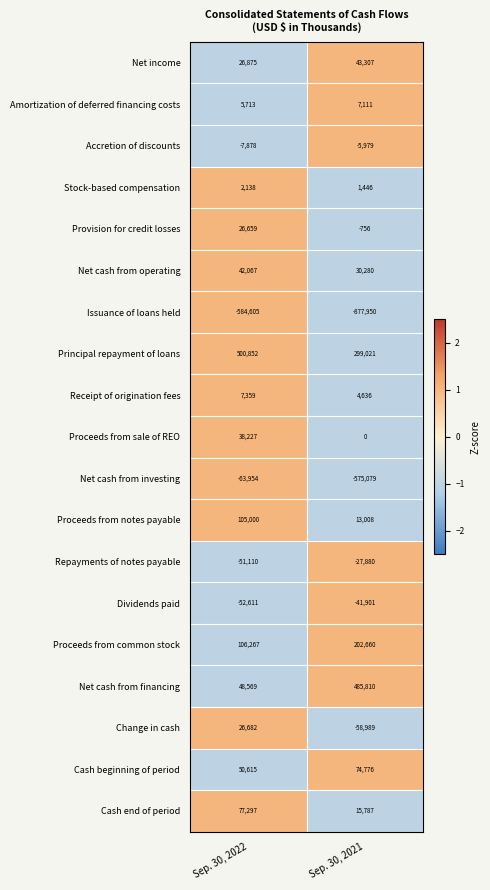

What is the total value across all series at Sep. 30, 2021?

-410692